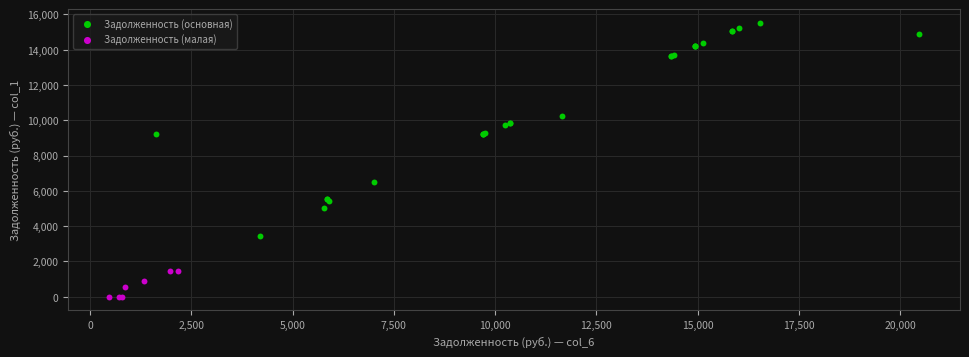

Which series contains the lowest Y value?

Задолженность (малая)